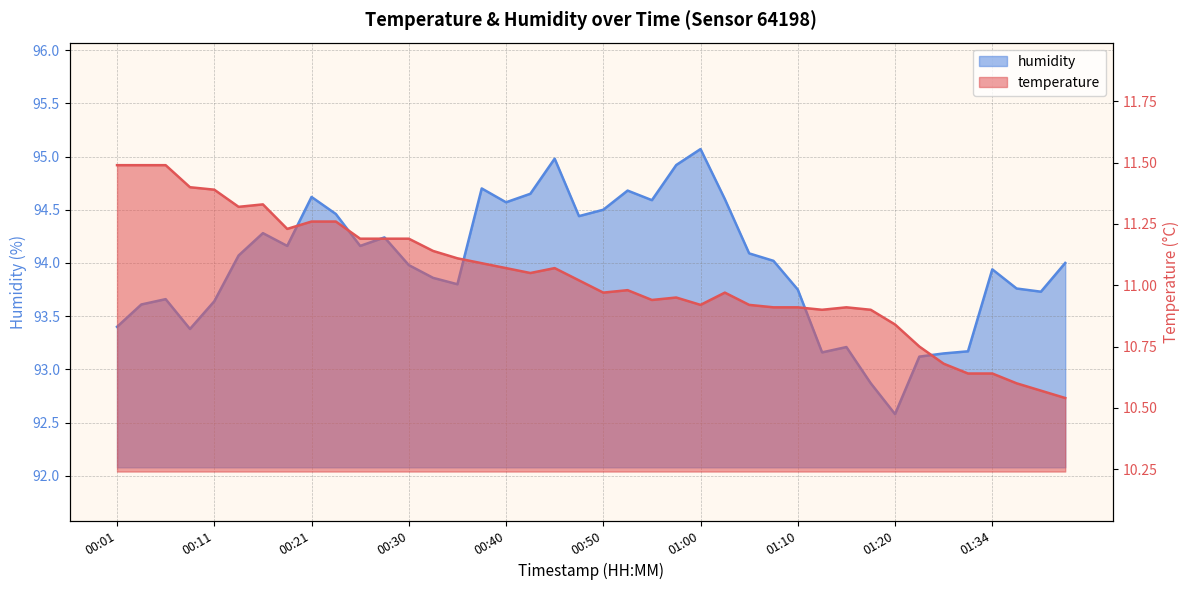

True or false: humidity and temperature intersect in this chart.

False